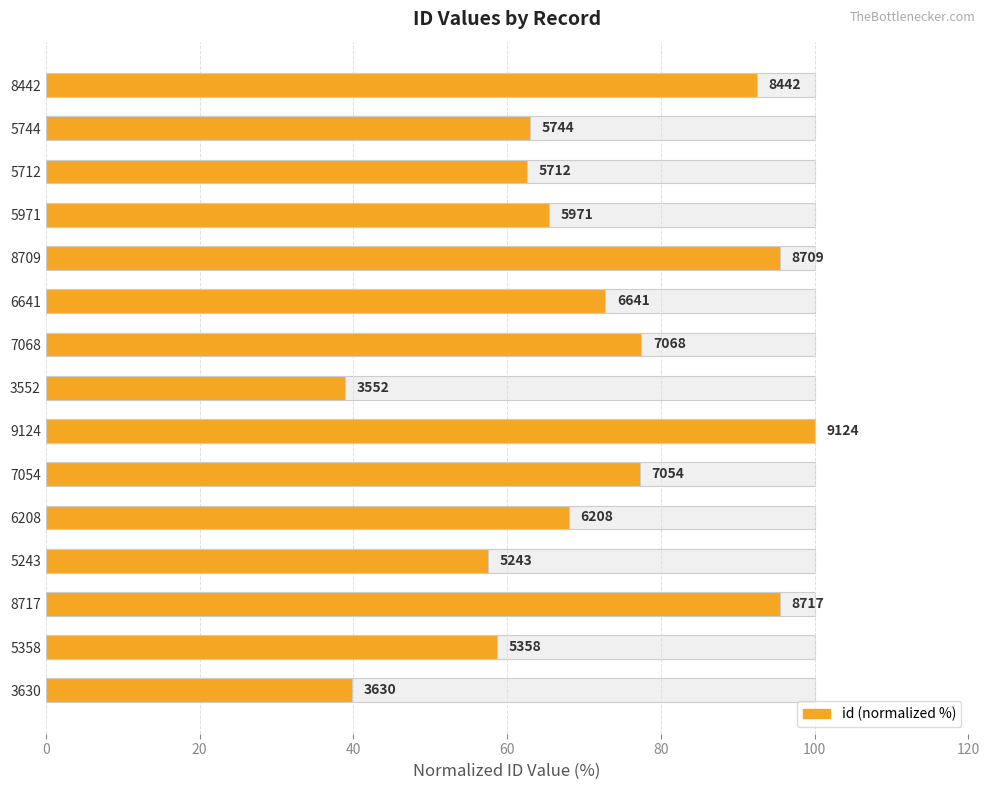

The chart shows a value of 39.8 at 5358. True or false?

False